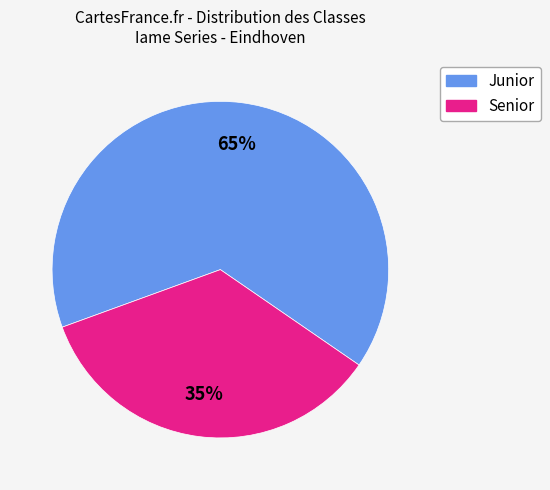

Is there any slice that represents more than half of the pie?

Yes